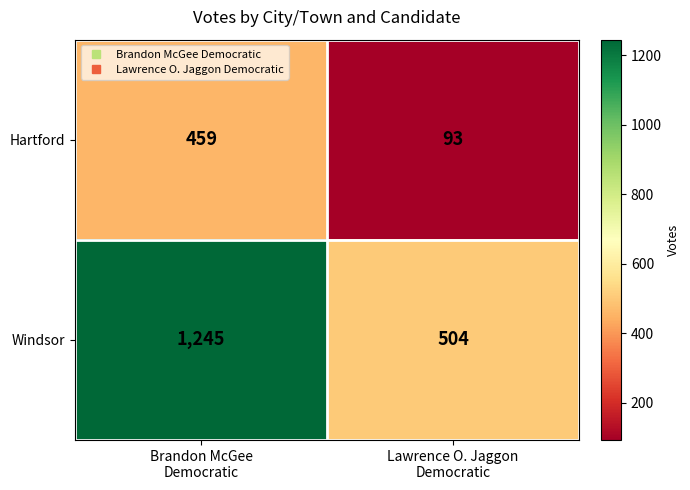

Which series has the widest spread of values?

Windsor